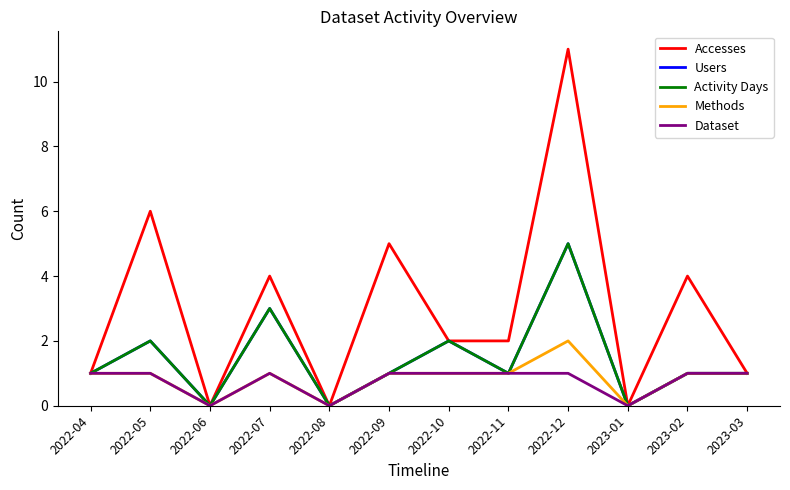

Does the chart display data point markers on the line(s)?

No